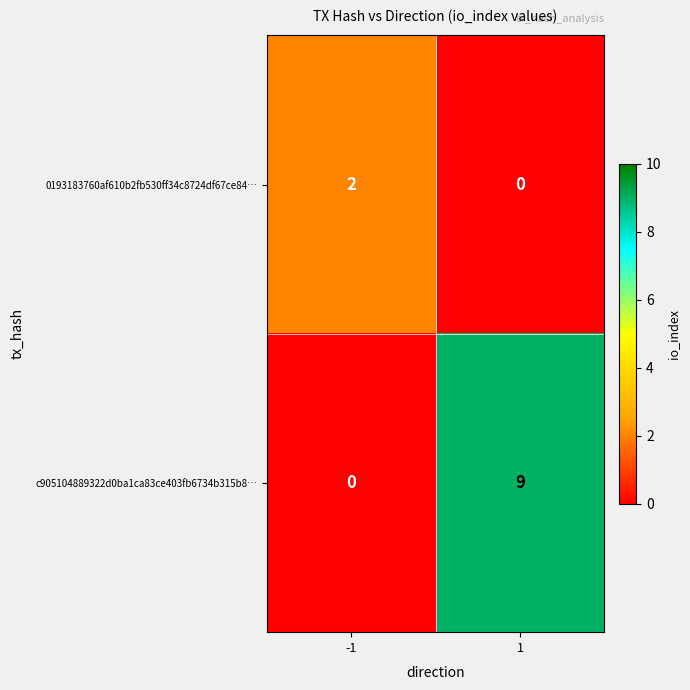

What is the total value across all series at -1?

2